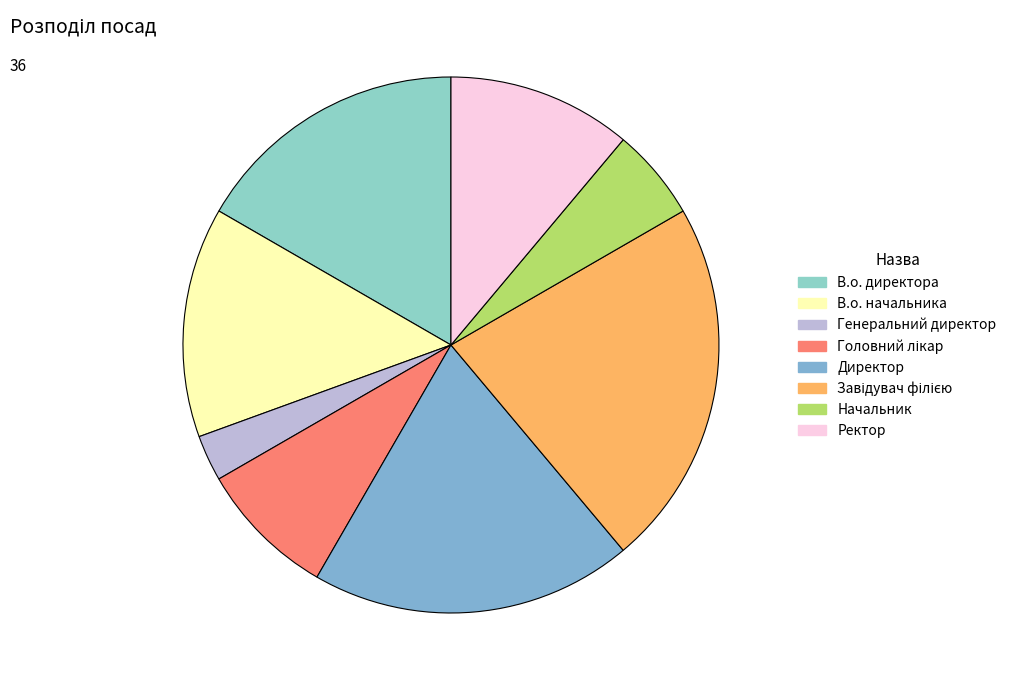

What is the largest slice in the pie chart?

Завідувач філією